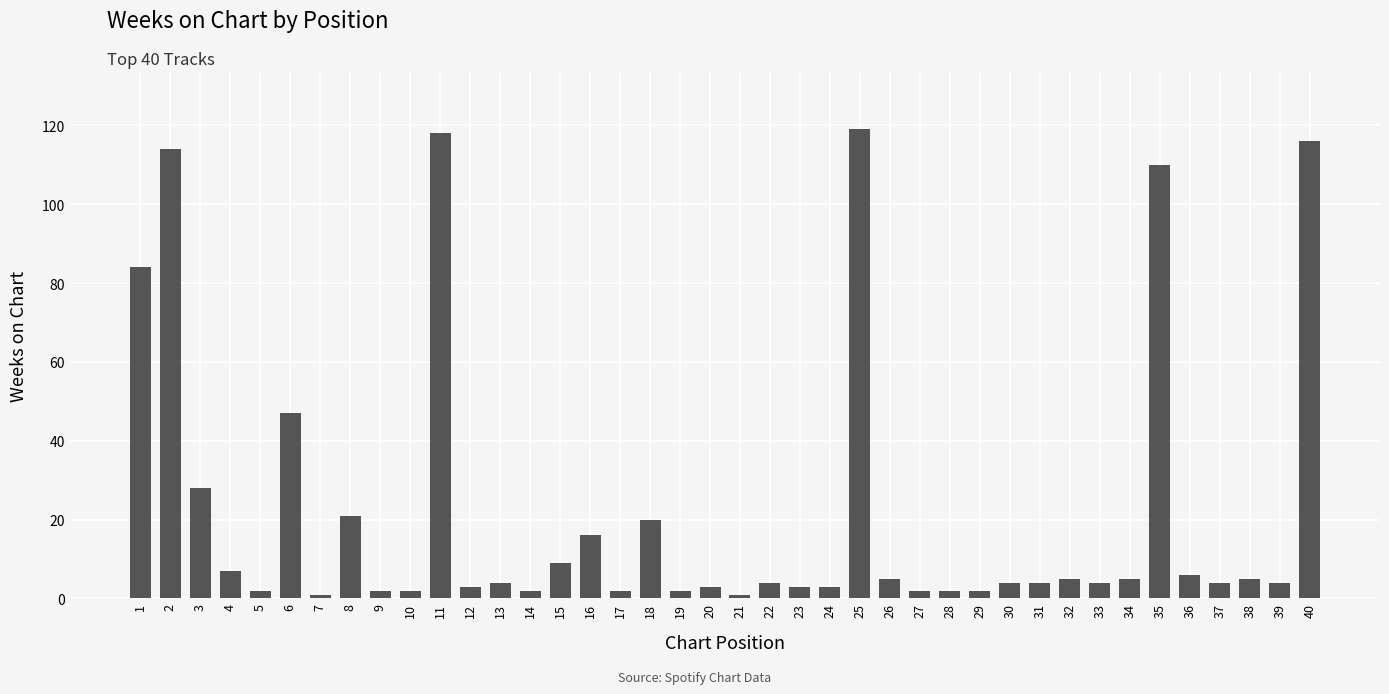

At which label is the value closest to 60?

6